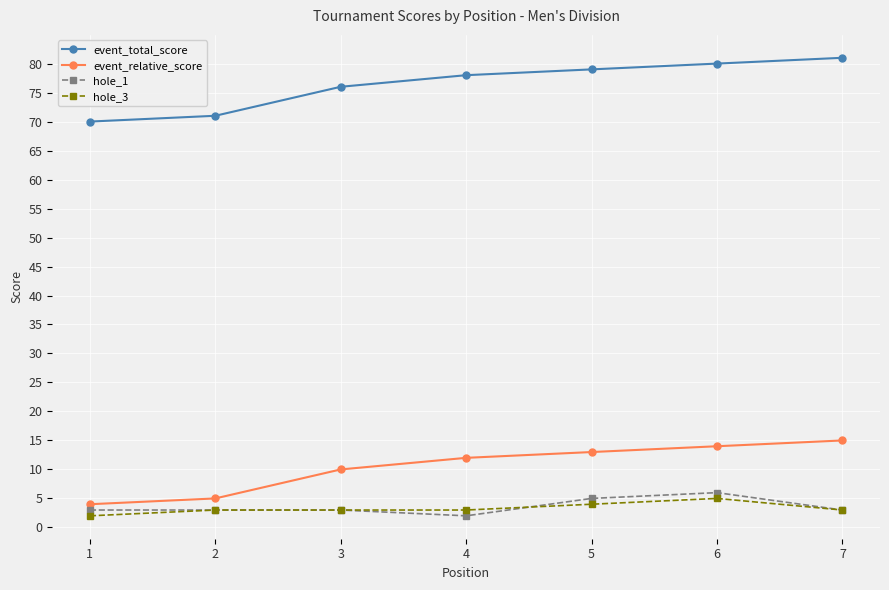

The event_total_score series shows 42 at 6. True or false?

False